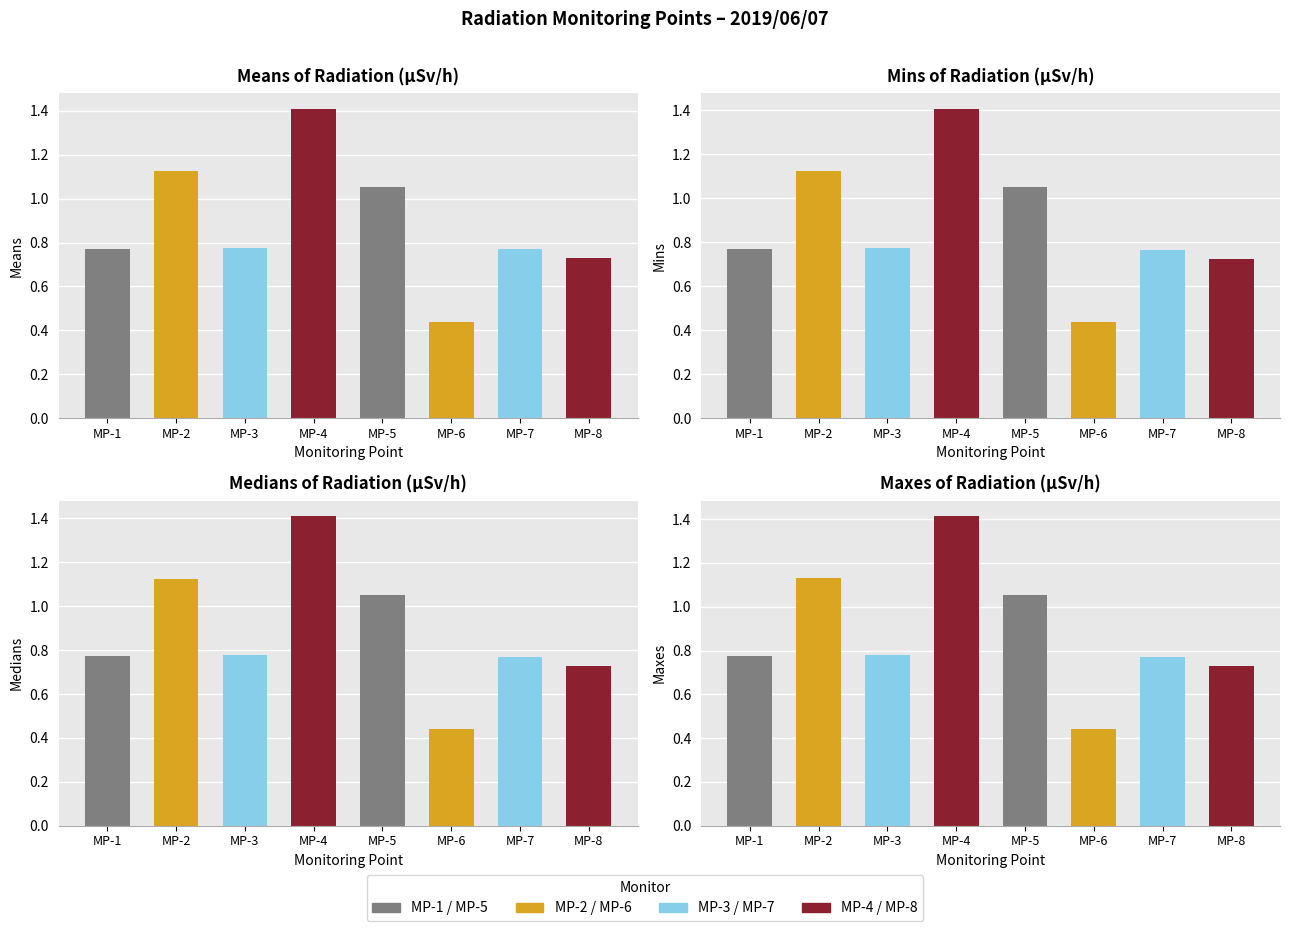

Is it true that MP-2 equals 0.3 at 18:00?

False